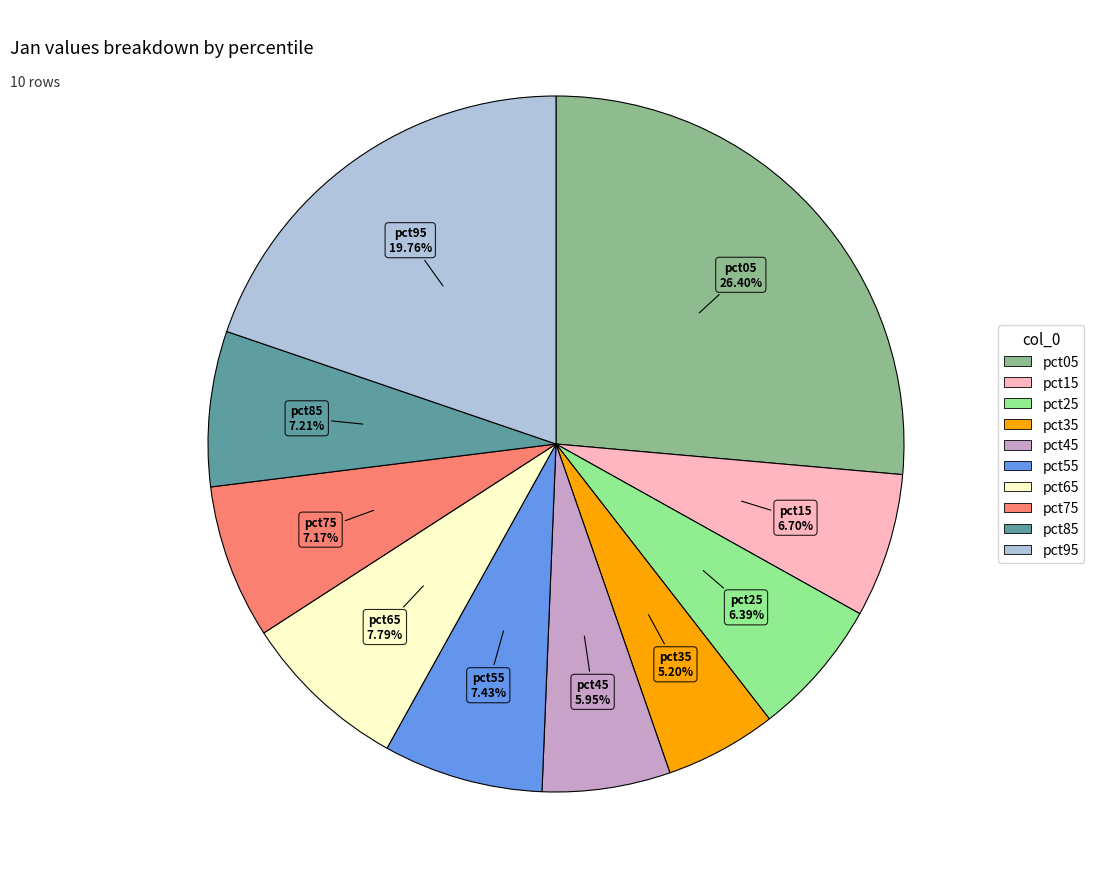

What is the smallest slice in the pie chart?

pct35